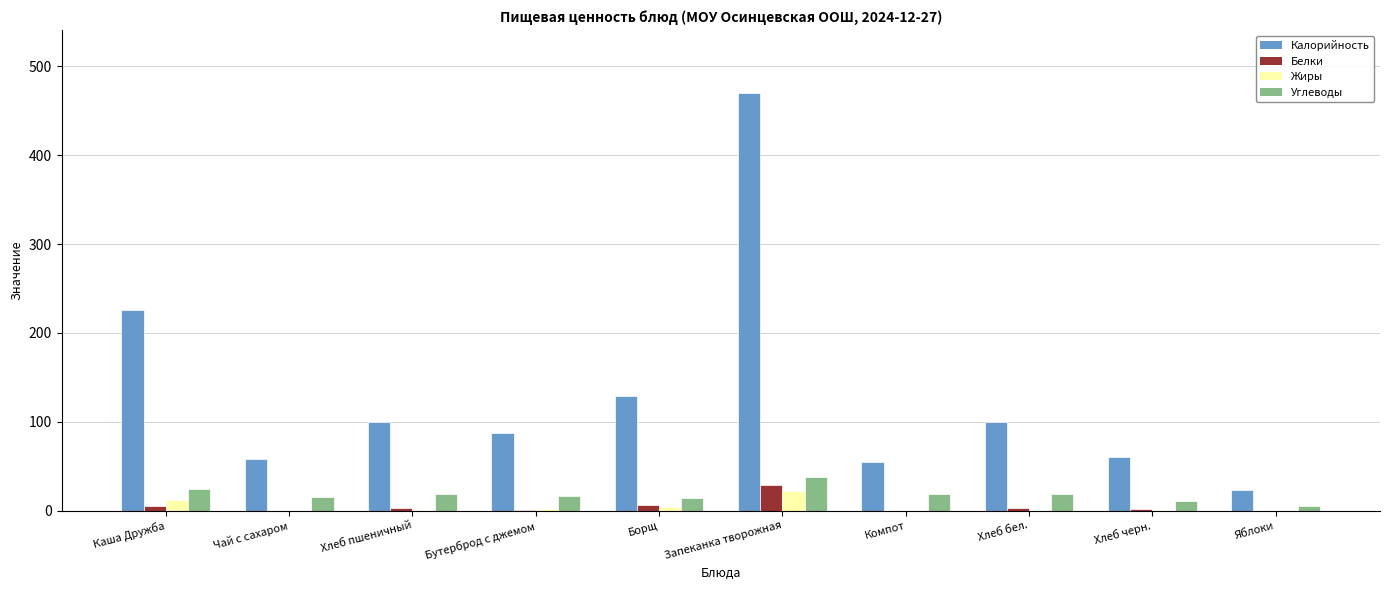

Which series has the largest total across all categories?

Калорийность